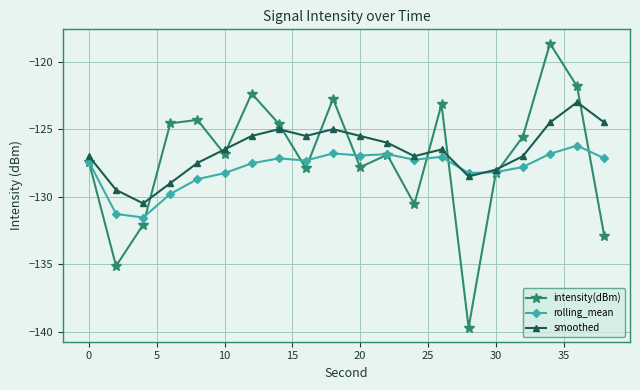

What is the value of the smoothed point at the 9th from the left?

-125.5